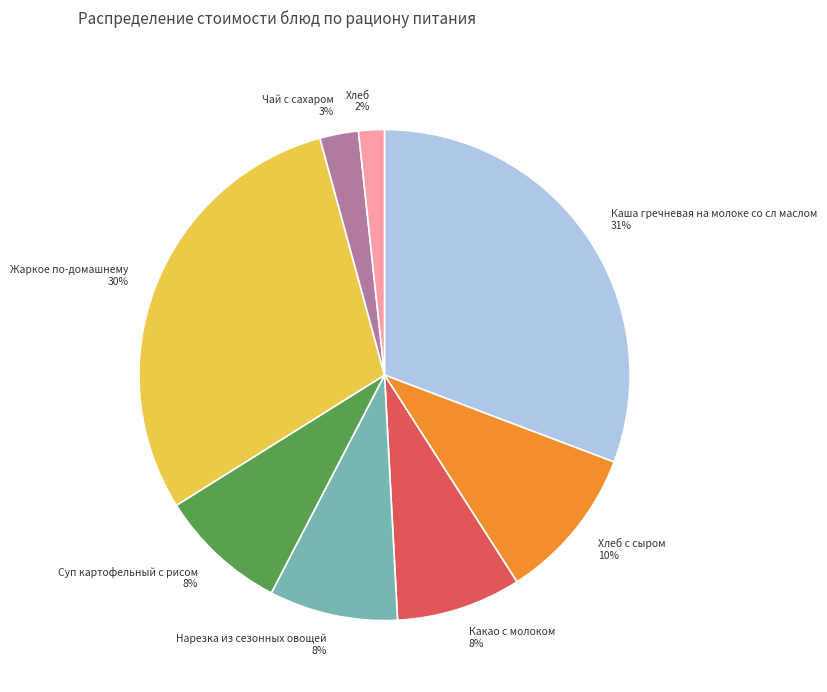

Is there a majority slice in this chart?

No